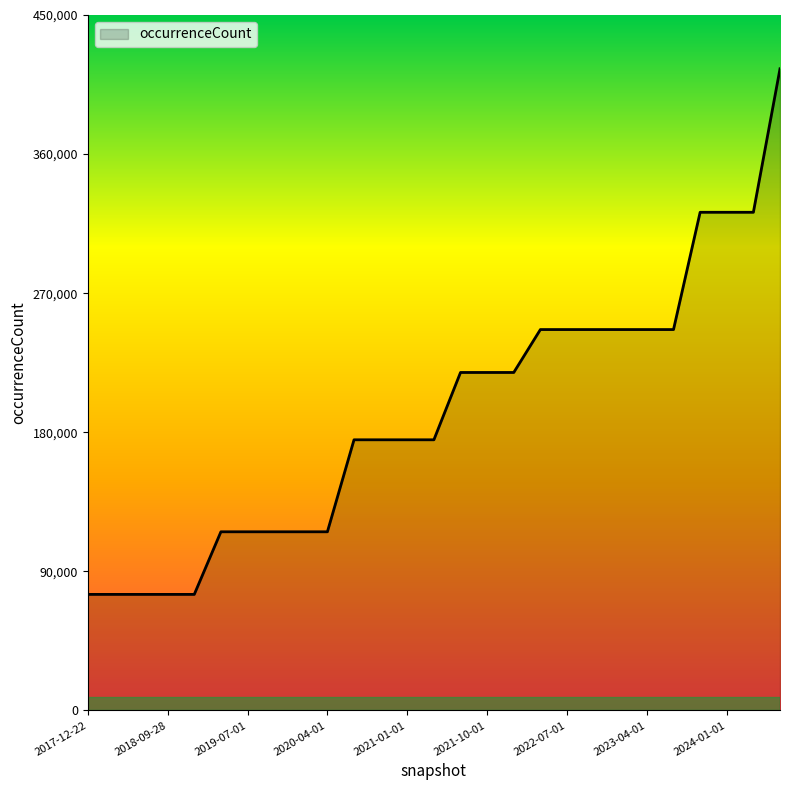

What is the sum of all values?

5170977